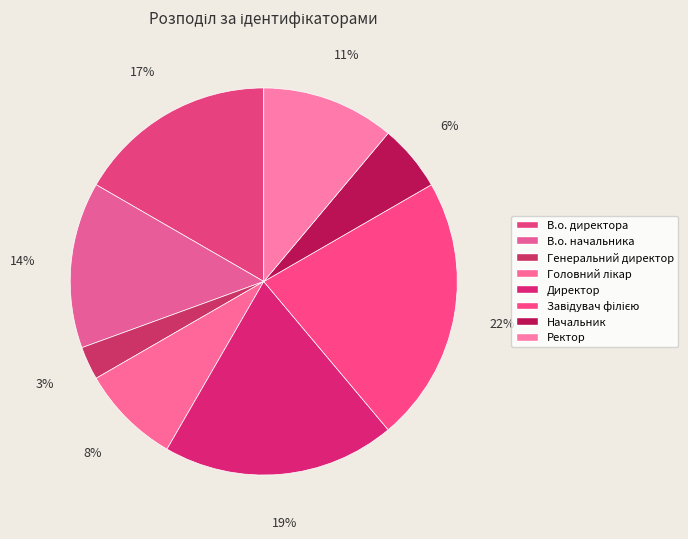

To the nearest percent, what is the difference between the largest and smallest slice percentages?

19%